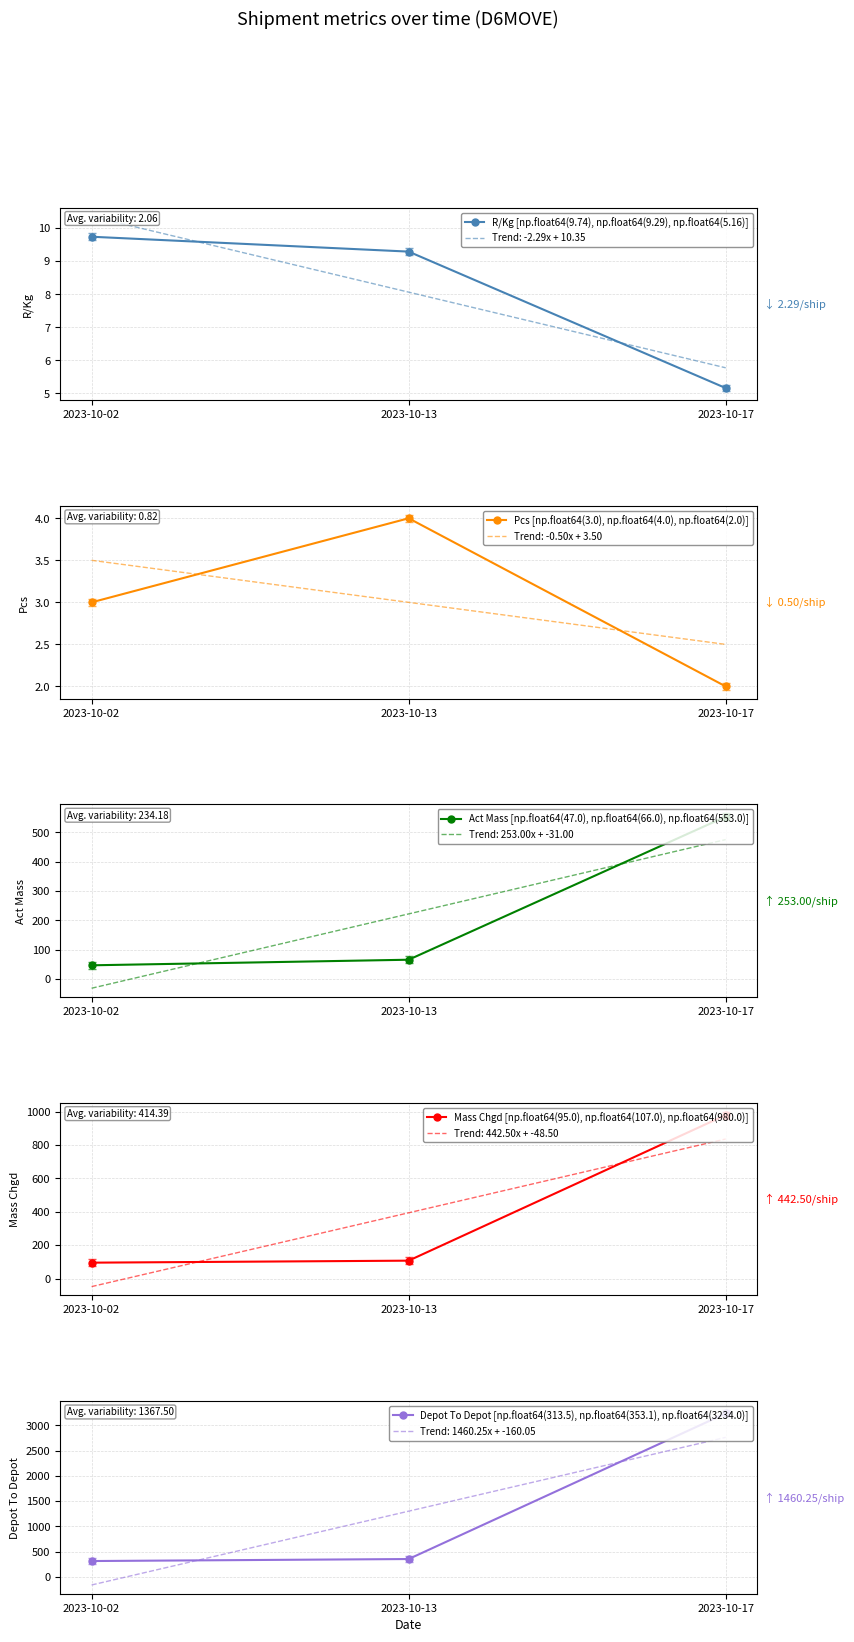

How many lines are shown in the chart?

5